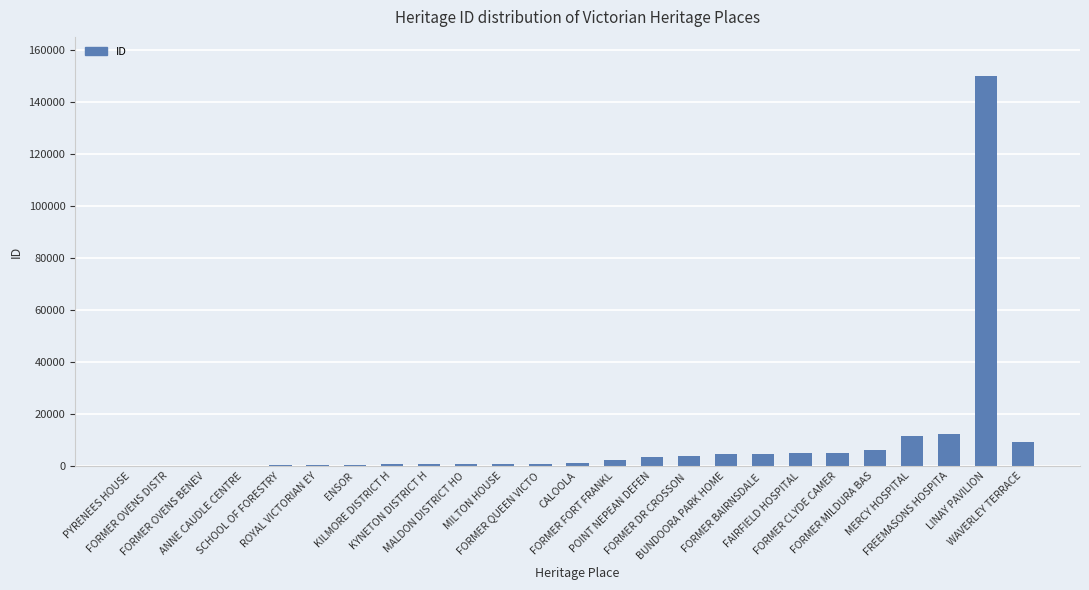

What is the greatest value displayed?

149928